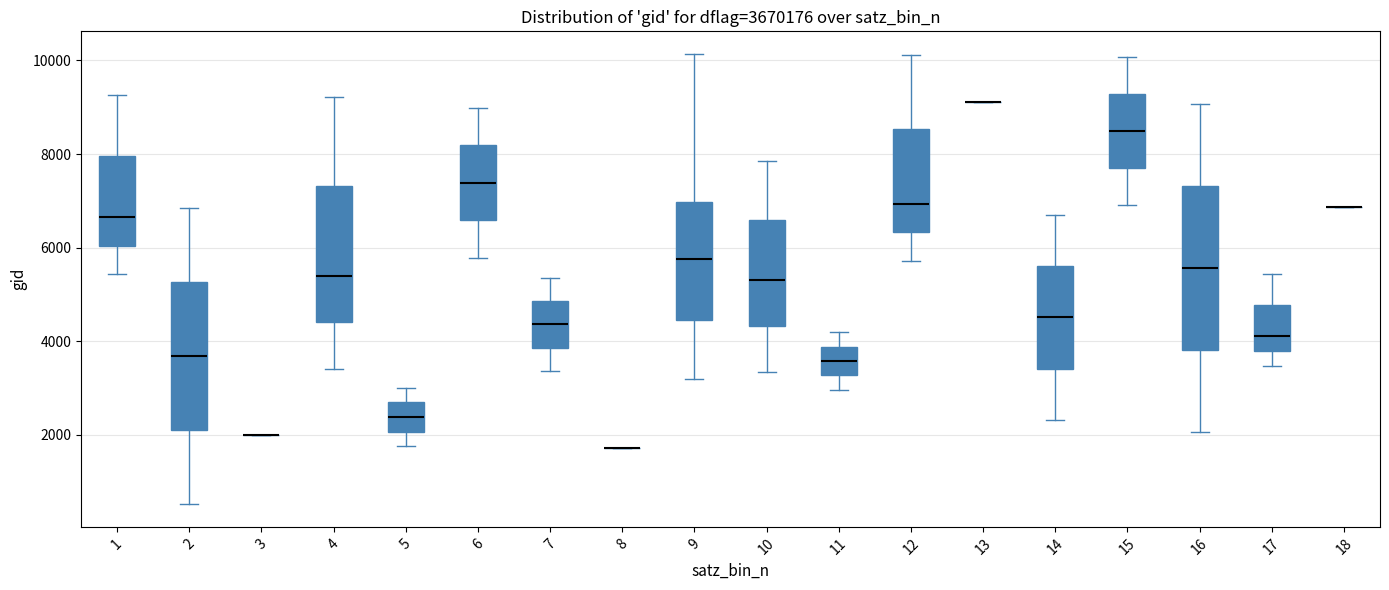

Which box is the tallest, from its lower edge to its upper edge?

16